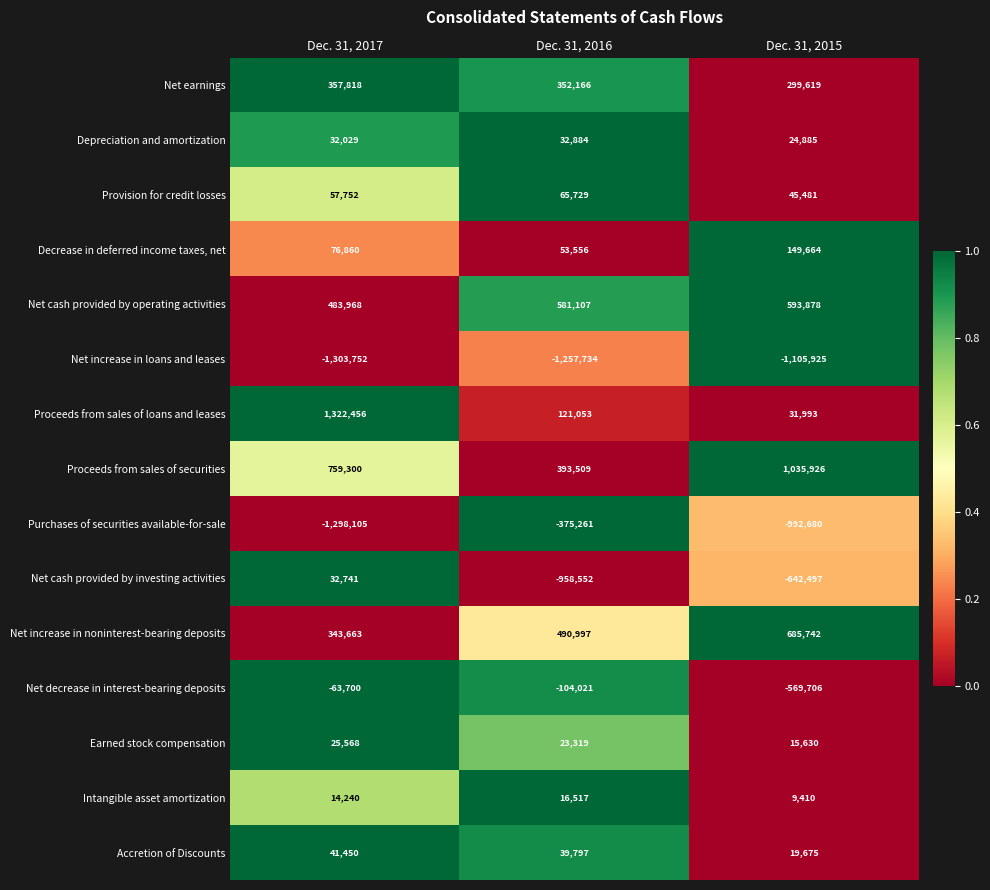

What is the difference between the second highest and minimum values in the Net increase in loans and leases series?

46018